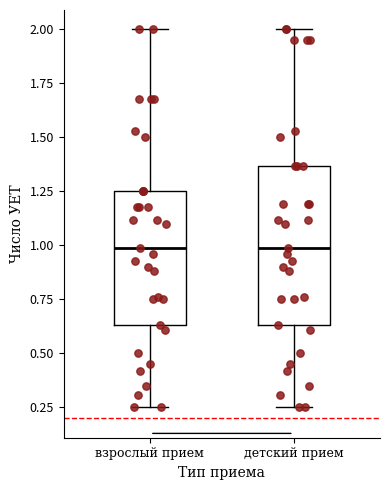

Reading left to right, read every box against the y-axis: the position of its median line, the range the box covers, and the ends of its whiskers. The values are not printed on the chart, so give them approximately, as read against the axis.

взрослый прием: median 1.00, box 0.65 to 1.25, whiskers 0.25 to 2.00
детский прием: median 1.00, box 0.65 to 1.35, whiskers 0.25 to 2.00